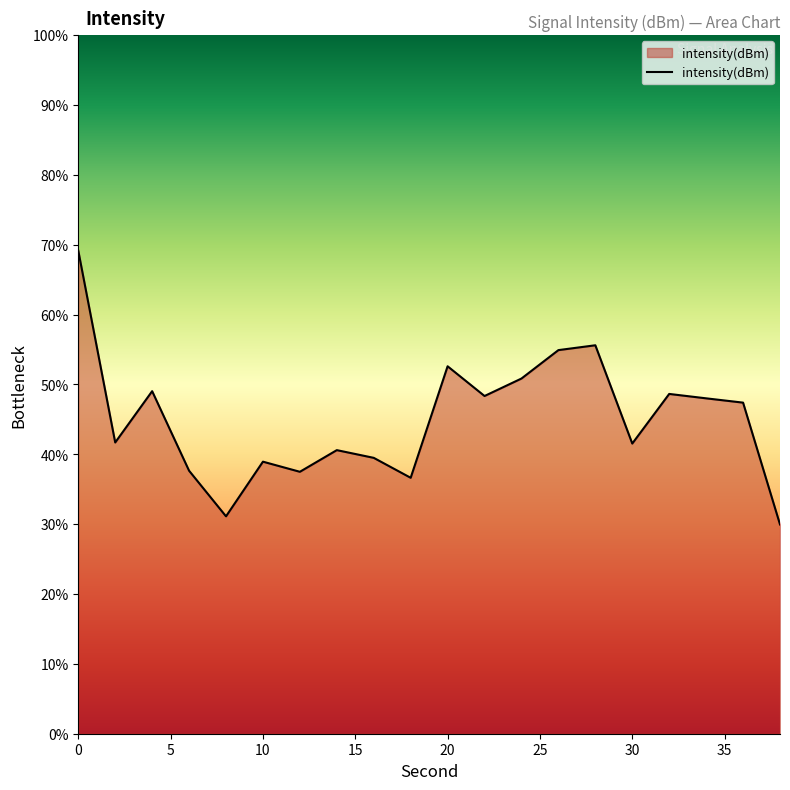

What is the minimum value shown in the chart?

30.0